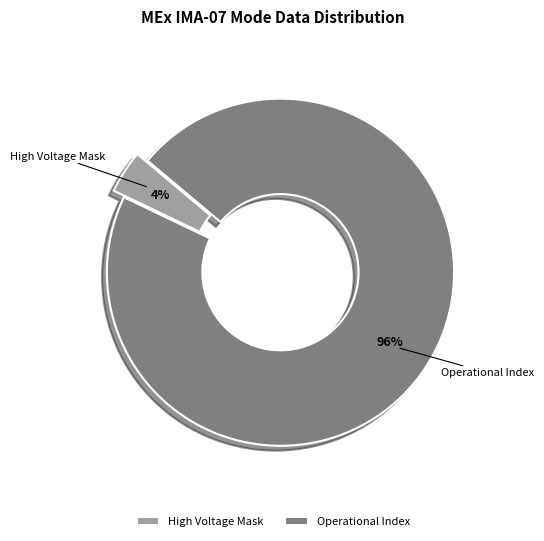

Is it true that High Voltage Mask is 18% of the pie?

False